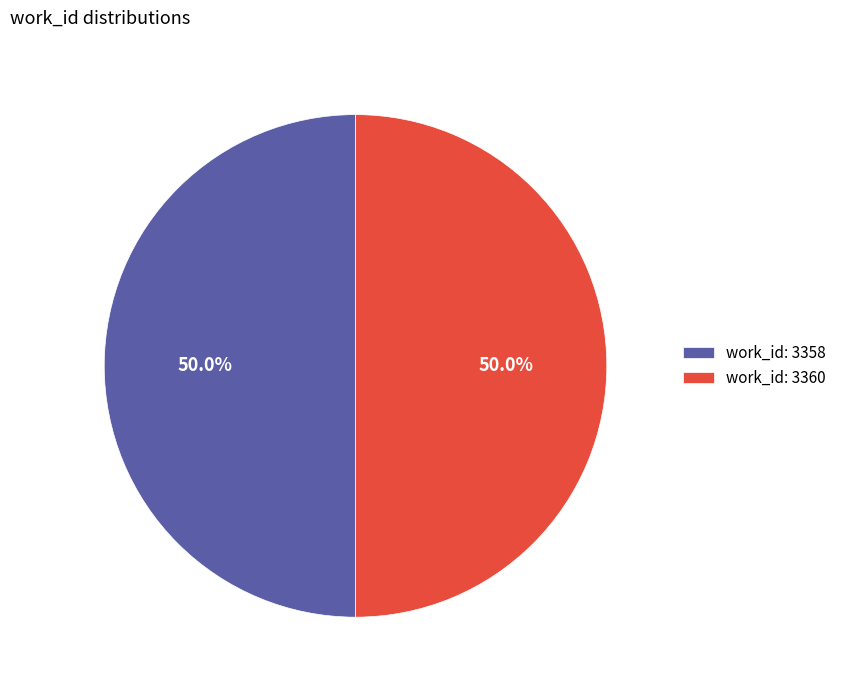

Approximately how many times larger is the value at work_id: 3358 compared to work_id: 3360?

1.0